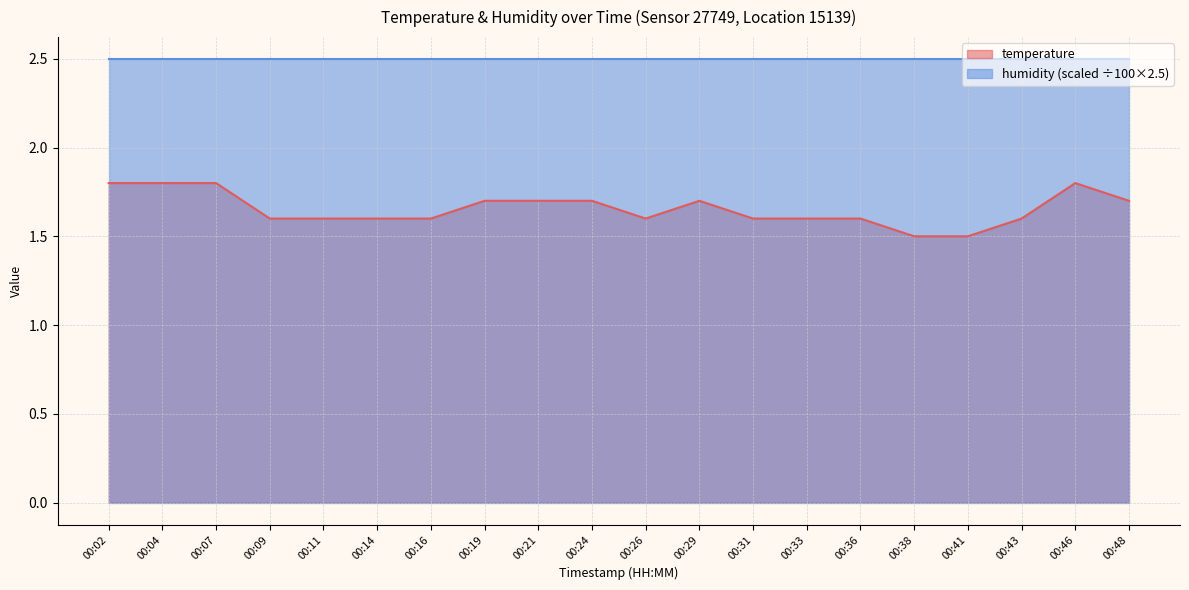

What is the ratio of the value at 00:41 to the value at 00:14?

0.9